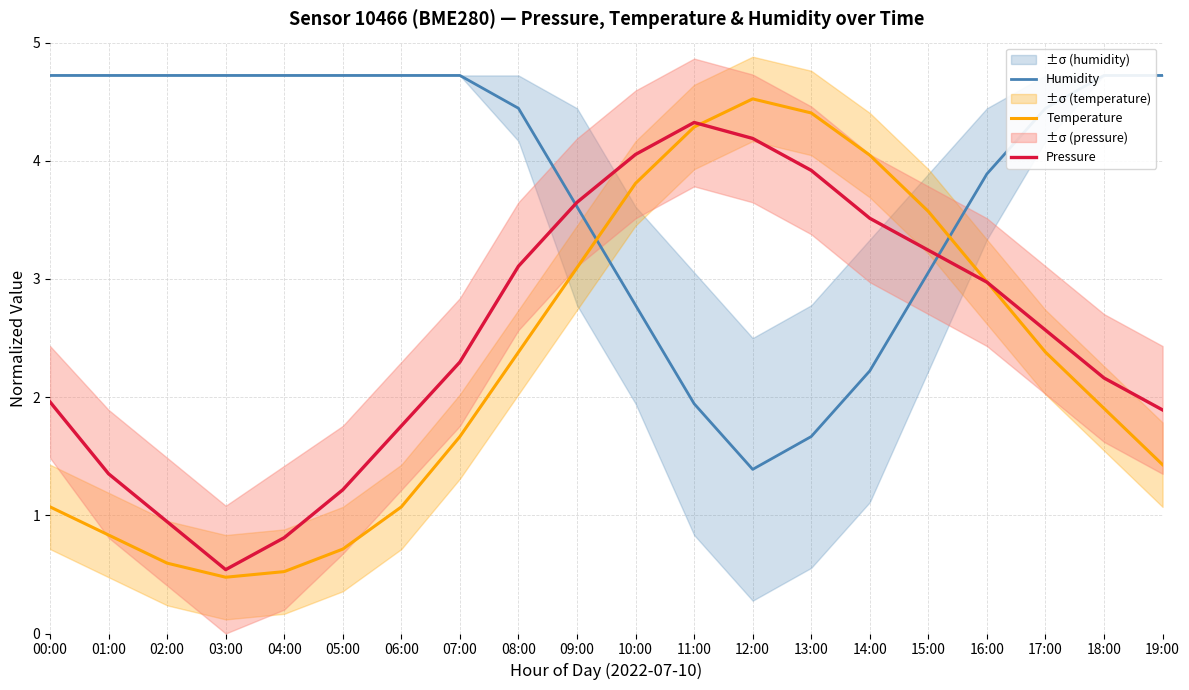

Count the number of data series in this chart.

3